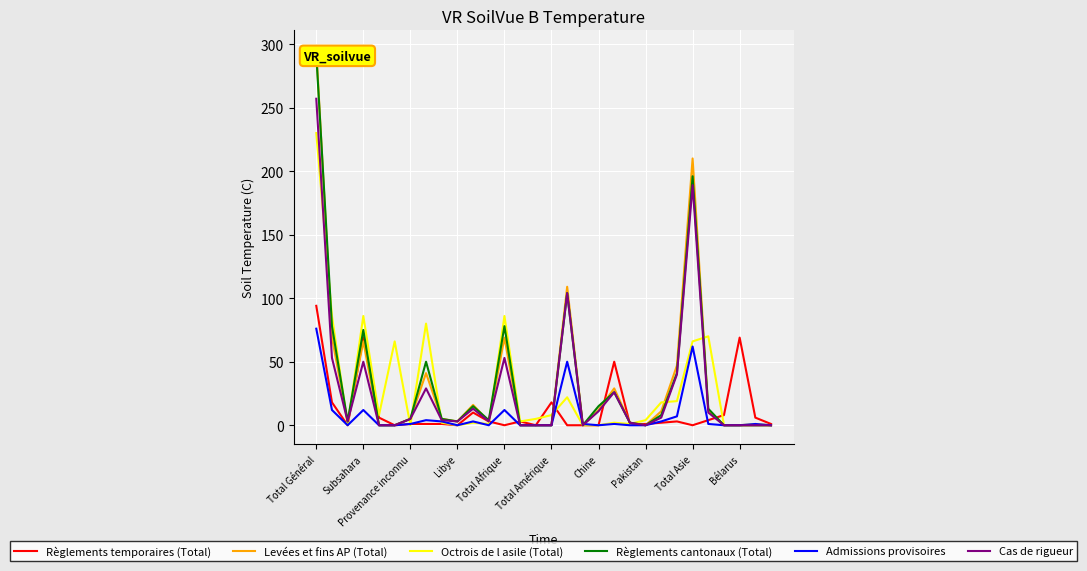

What is the sum of all Admissions provisoires values?

249